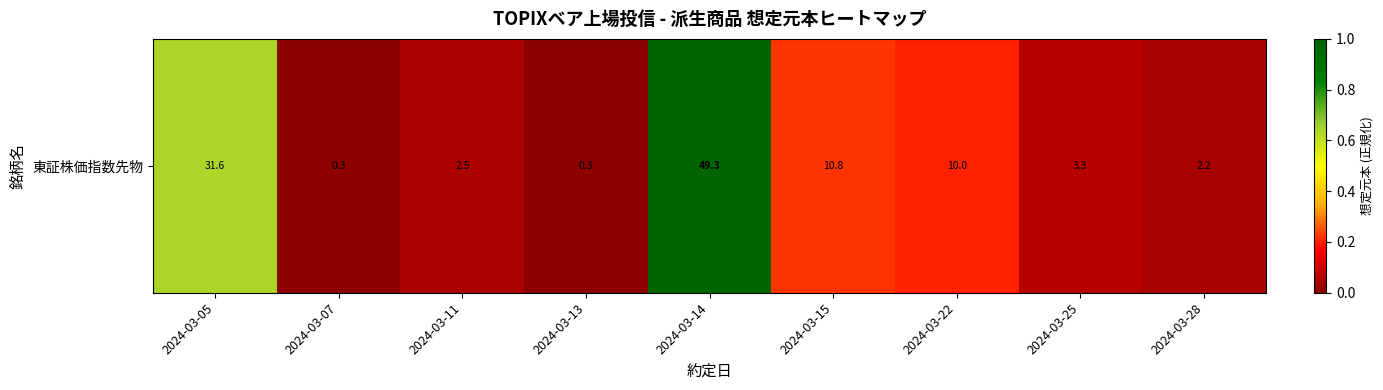

Is it true that the value at 2024-03-13 is 0.0?

False